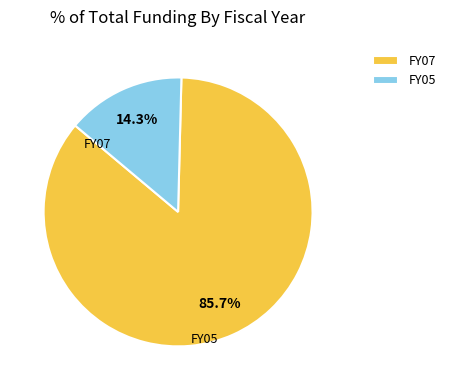

What is the ratio of the value at FY07 to the value at FY05?

6.0